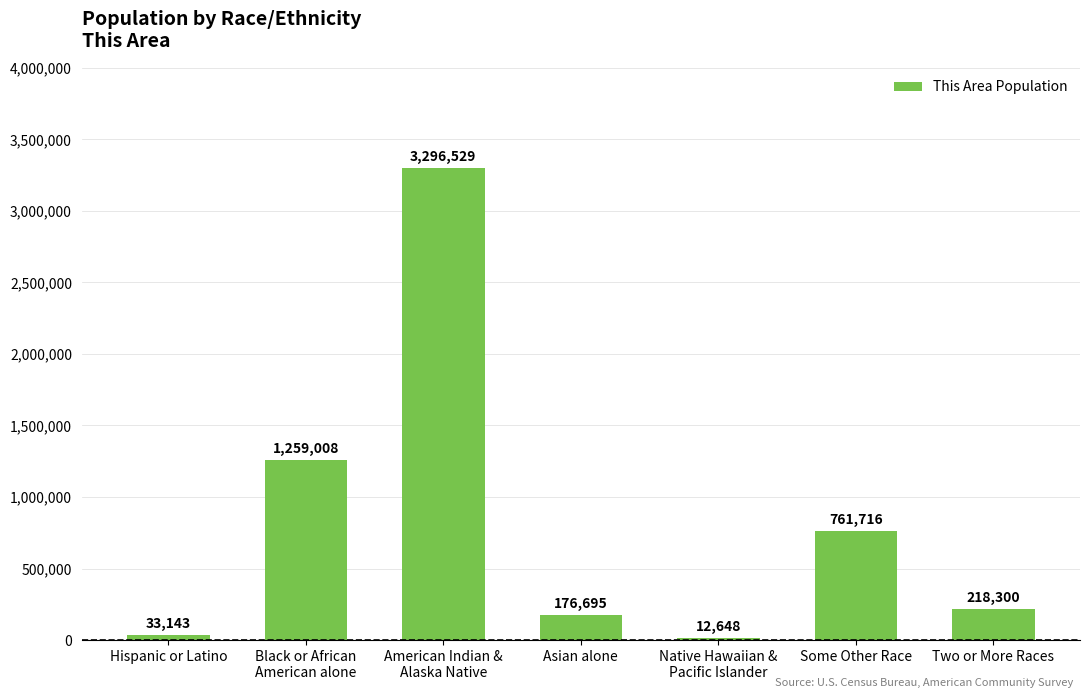

What is the sum of the values at Two or More Races and Native Hawaiian &
Pacific Islander?

230948